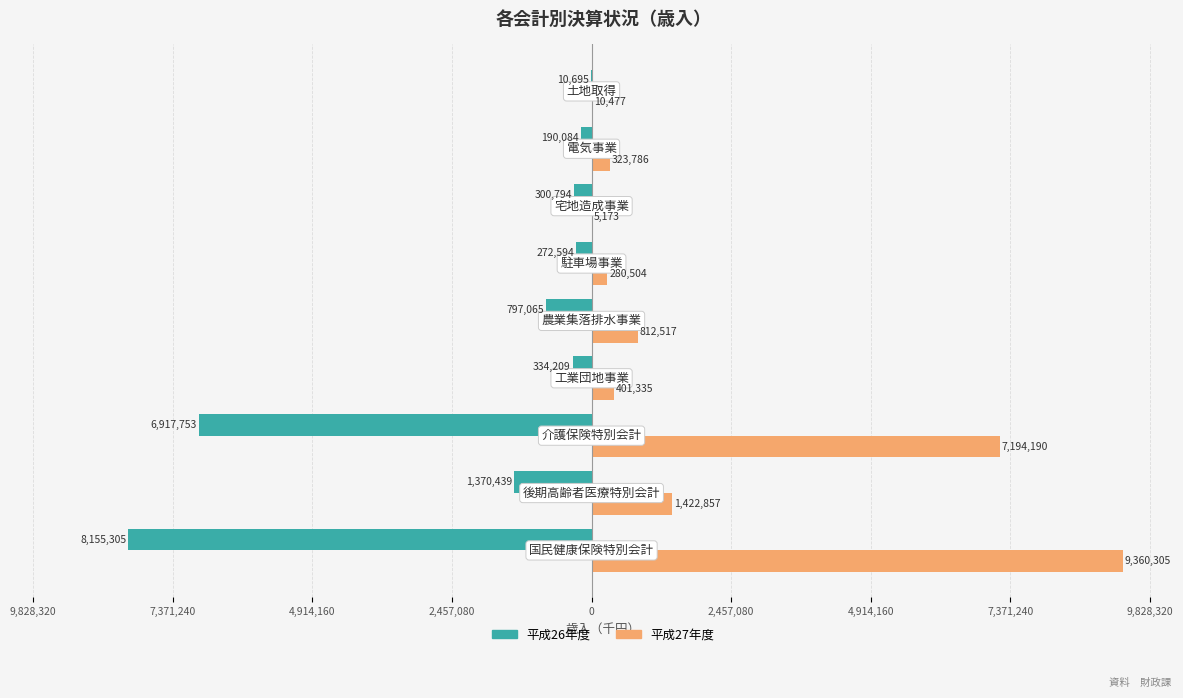

Rank the series by their average value, from lowest to highest.

平成26年度, 平成27年度